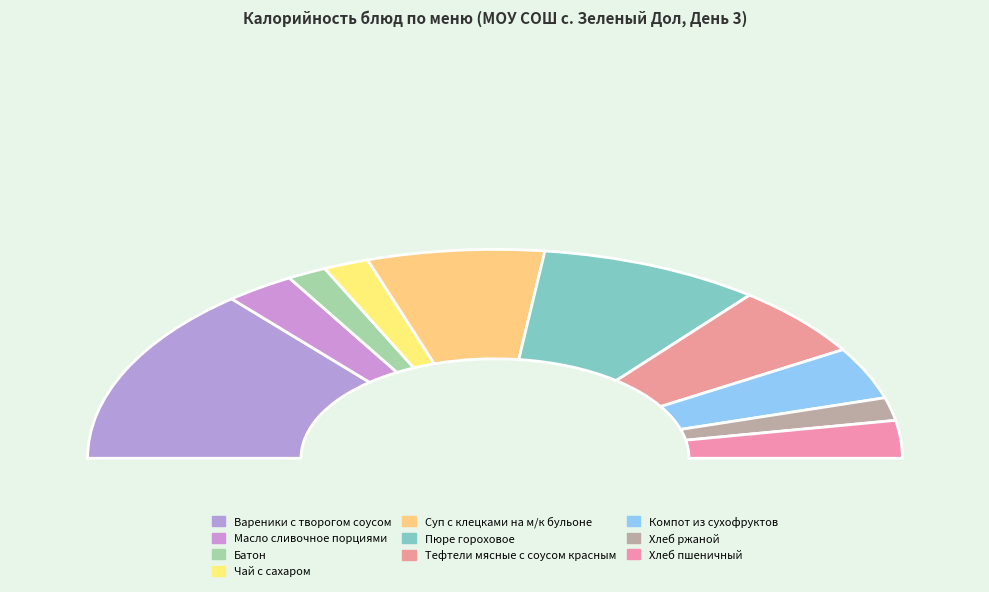

How many segments does this pie chart have?

10